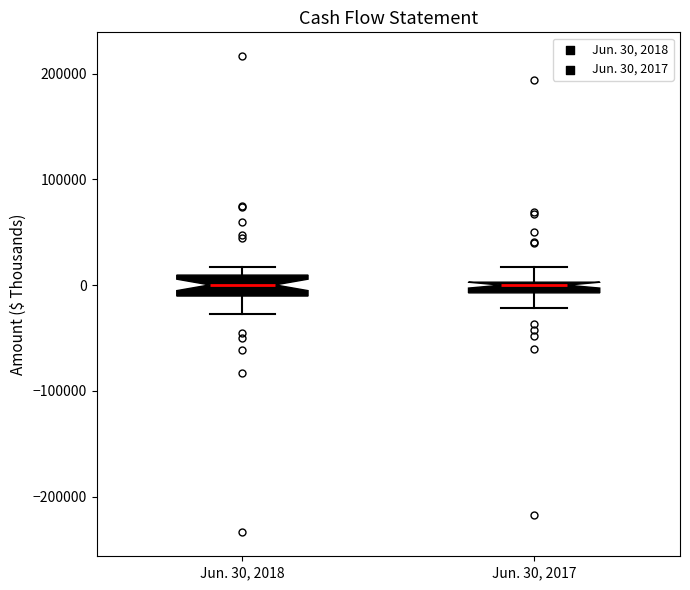

Where is the upper edge of the box for Jun. 30, 2018 on the y-axis? The values are not printed on the chart, so give them approximately, as read against the axis.

10000